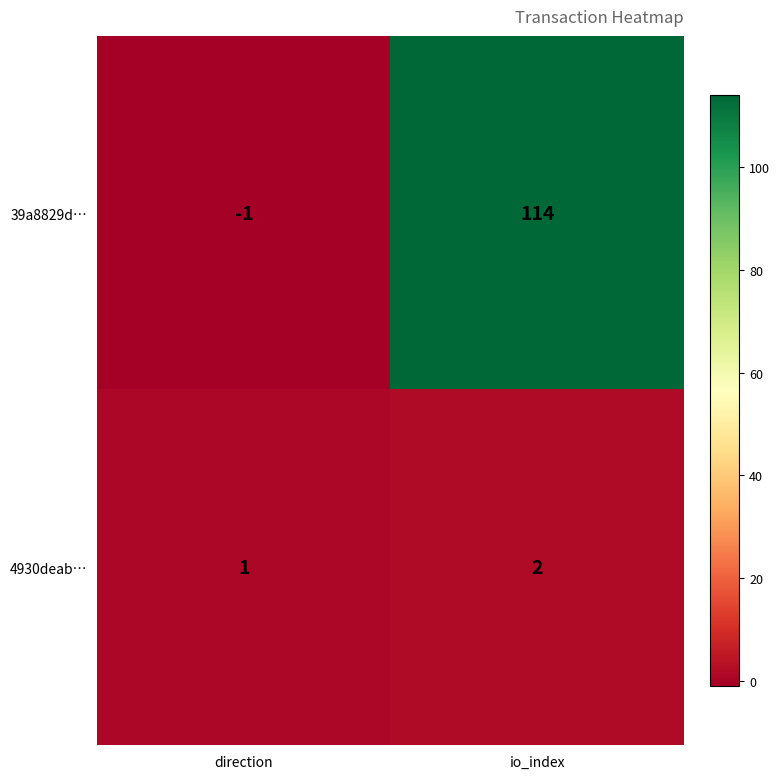

What value does the 39a8829d… series have at io_index, to the nearest 5?

115